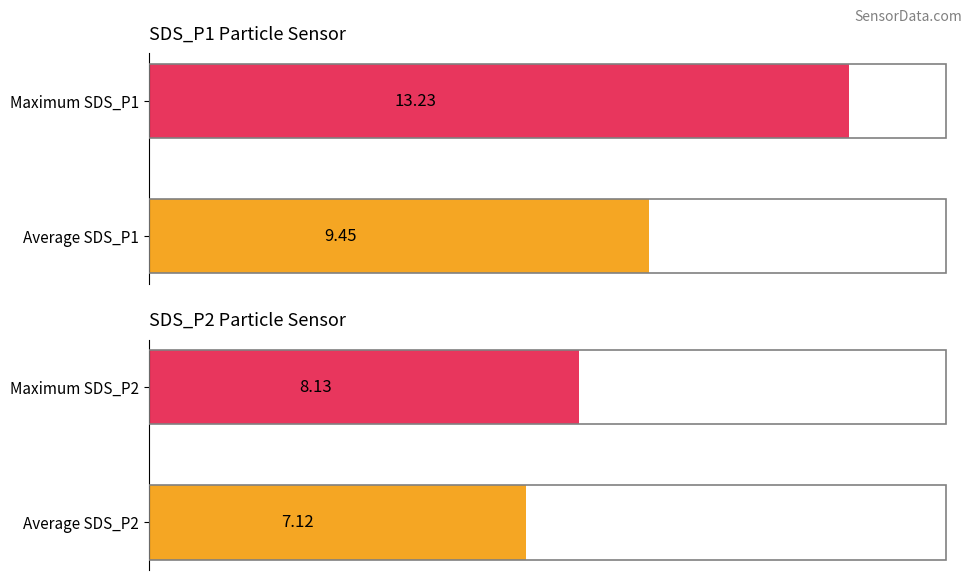

What is the sum of the SDS_P2 values at Maximum SDS_P2 and Average SDS_P2?

15.3